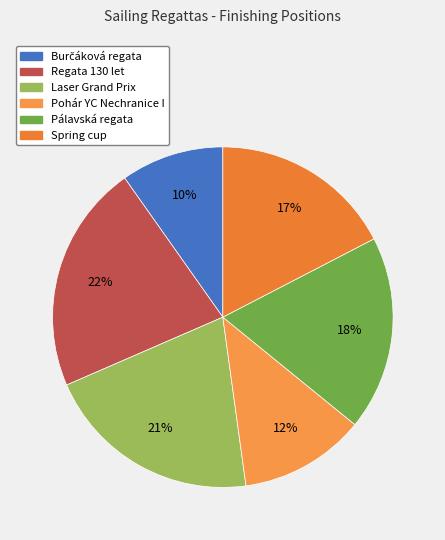

To the nearest percent, what portion does Laser Grand Prix represent?

21%